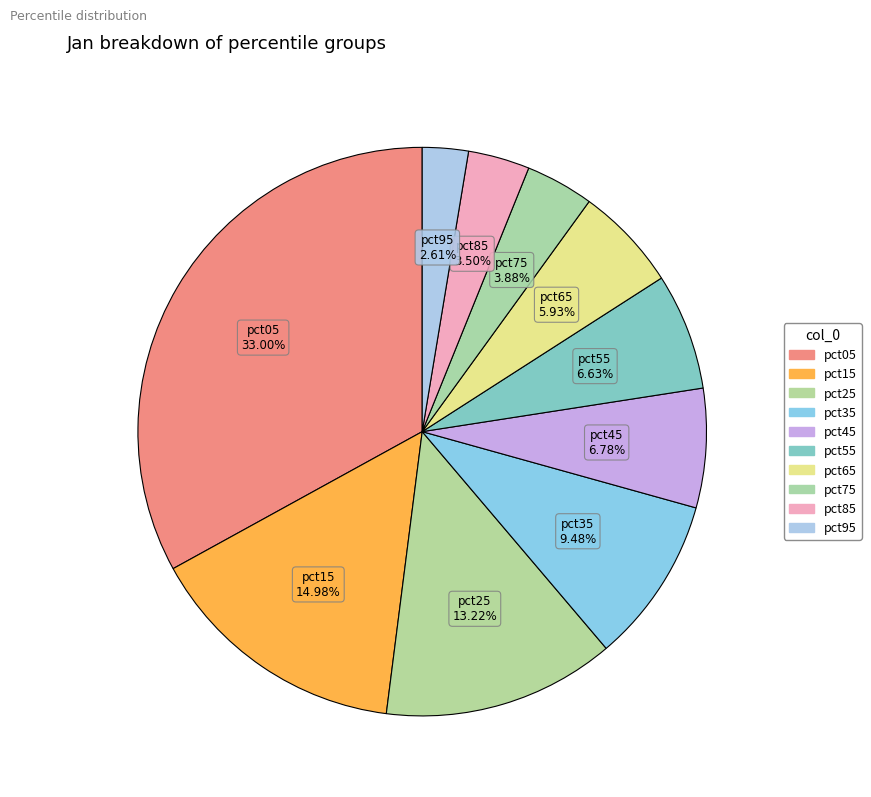

Does any single category account for the majority?

No